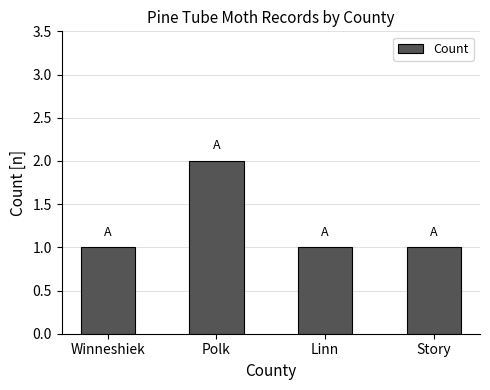

What is the change in value from Polk to Story?

-1